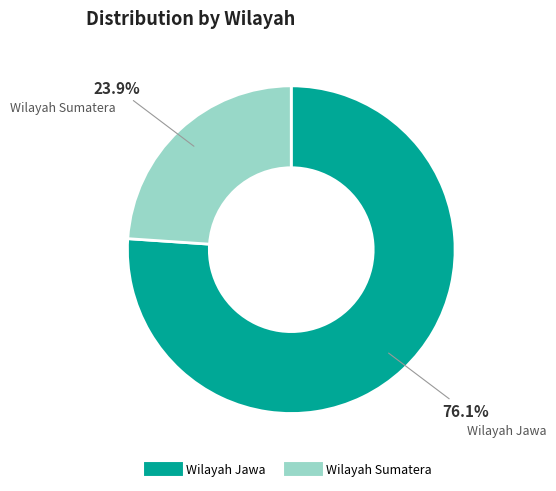

To the nearest percent, what percentage of the pie is Wilayah Jawa?

76%